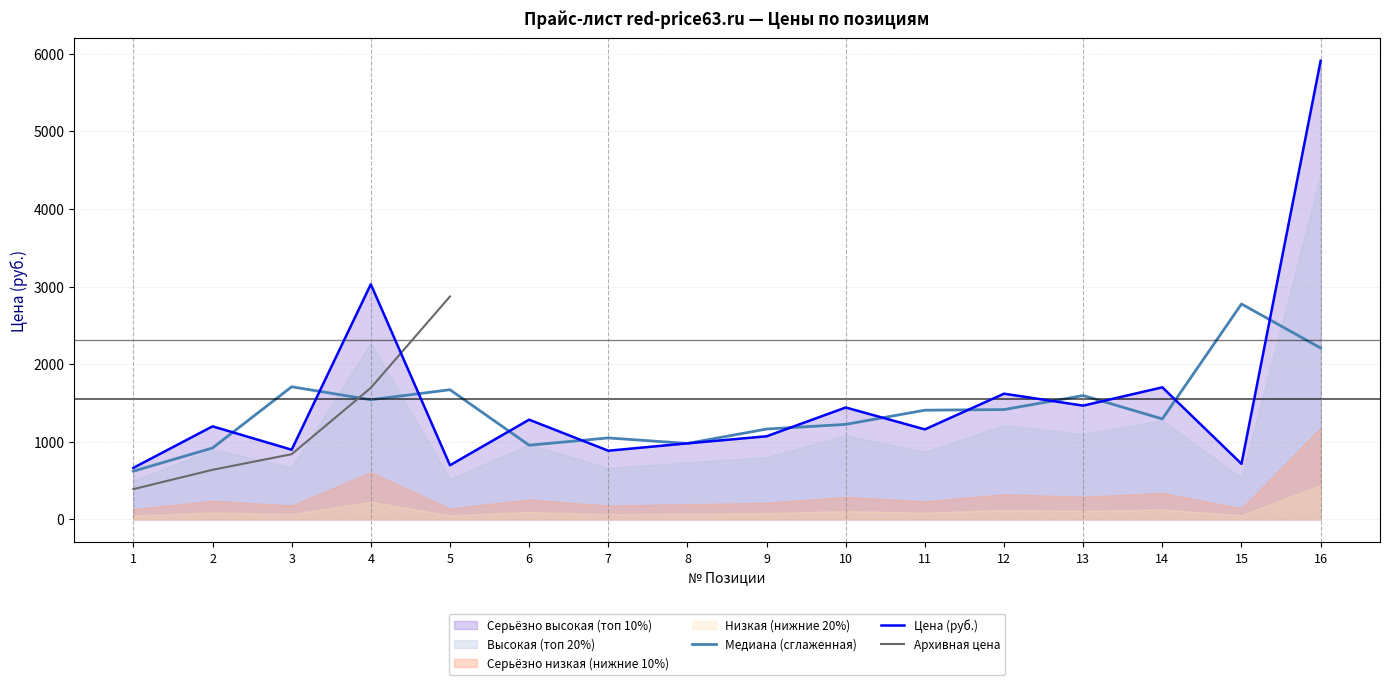

At which category does Цена (руб.) reach its first local valley?

3